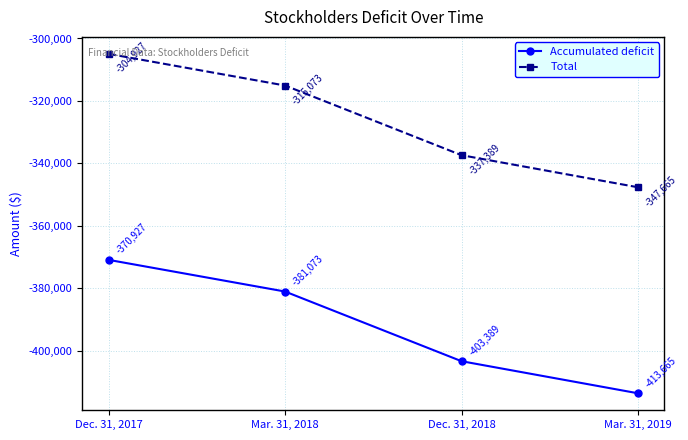

Reading left to right, what are all the values shown in this chart?

Accumulated deficit: -370927	-381073	-403389	-413665
Total: -304927	-315073	-337389	-347665